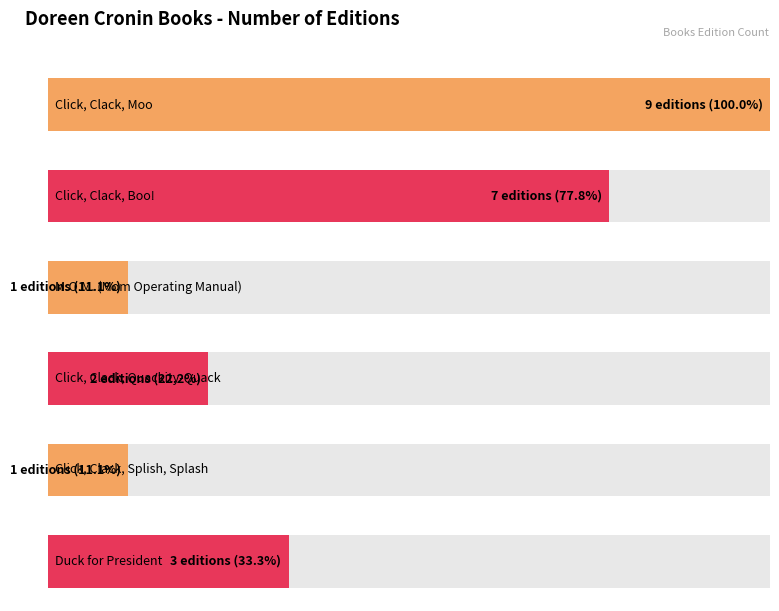

Does the chart contain stacked bars?

No